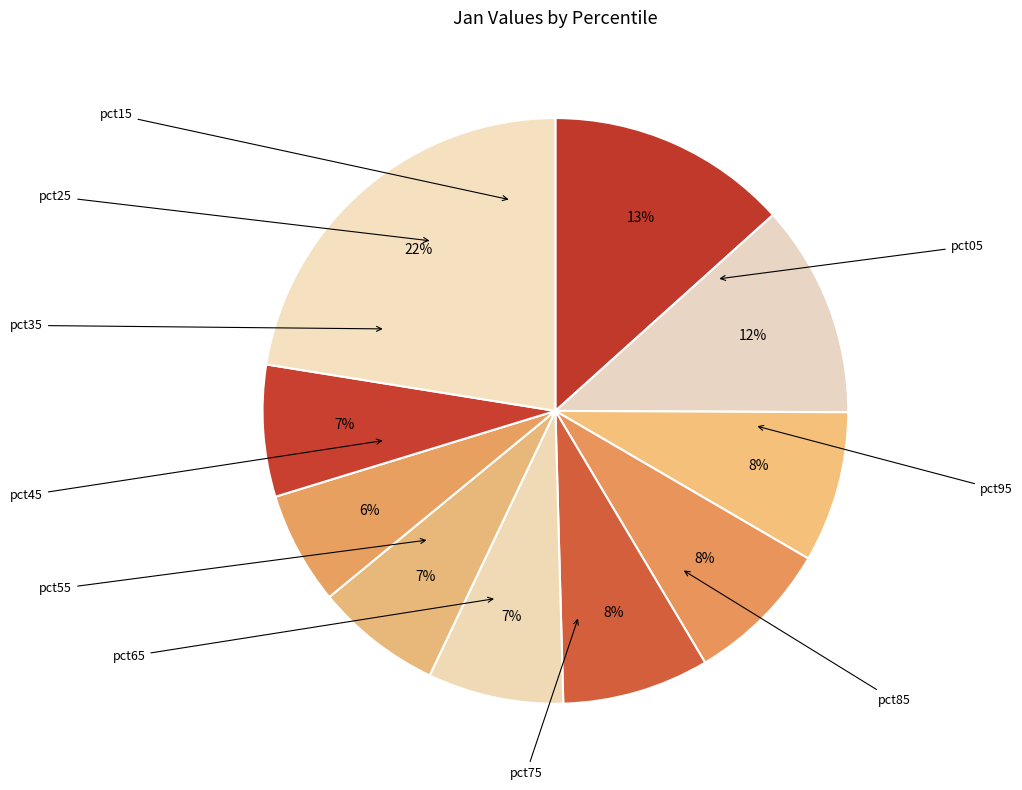

To the nearest percent, what is the difference between the pct35 and pct75 slice percentages?

2%